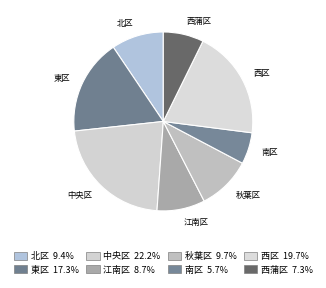

Is it true that 西区 is 27% of the pie?

False